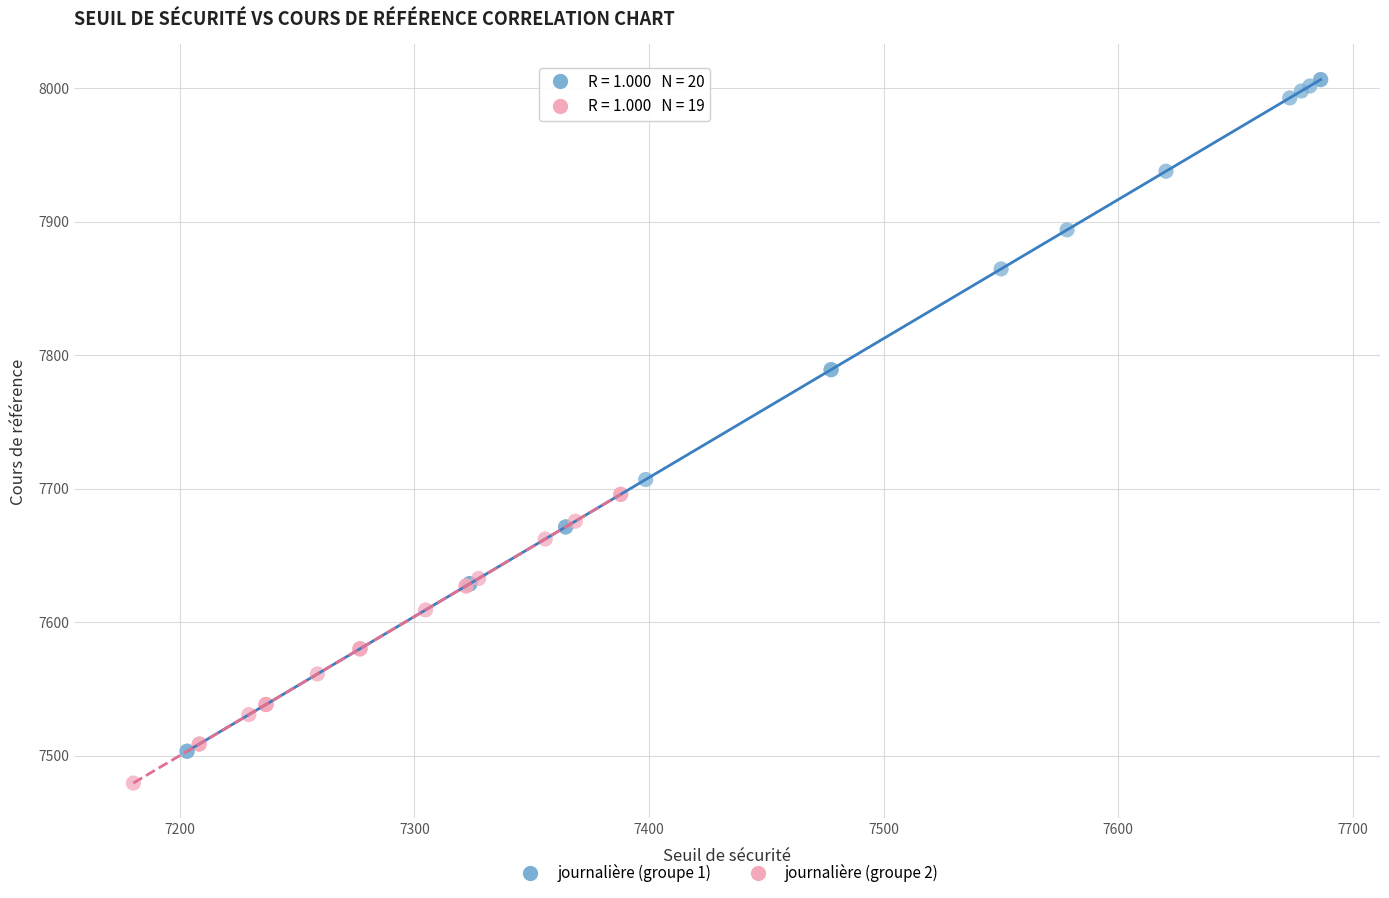

Which series has the widest spread of Y values?

journalière (groupe 1)